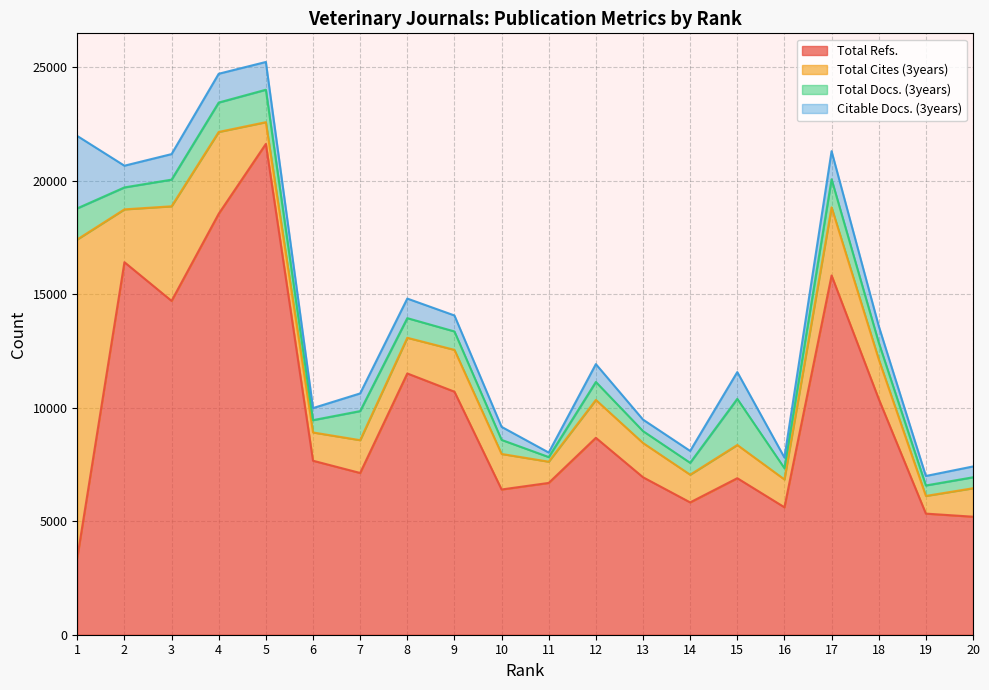

How many distinct data groups are displayed?

4